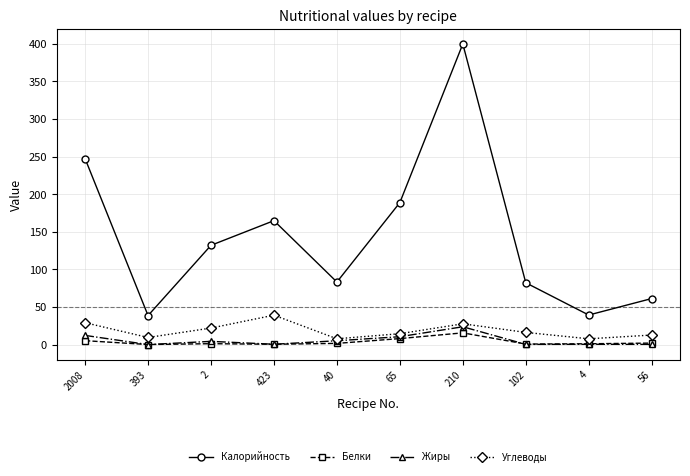

True or false: Жиры has a value of 5.1 at 40.

True